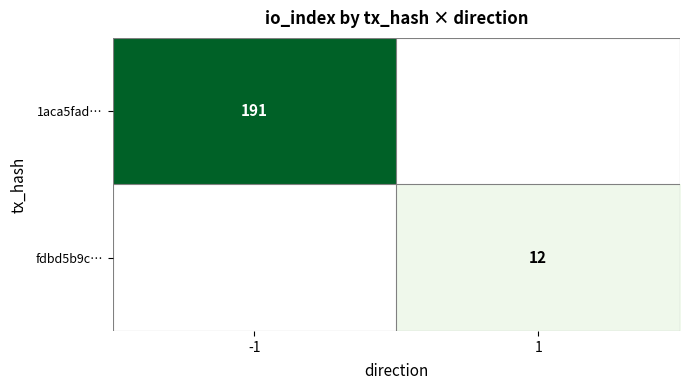

Which series has the largest range (max minus min)?

1aca5fad…